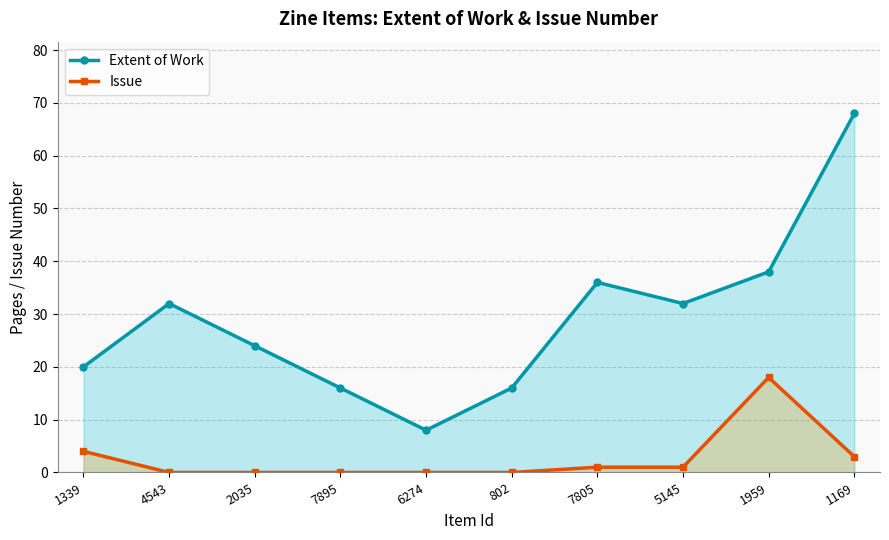

Read the Issue value at 1339.

4